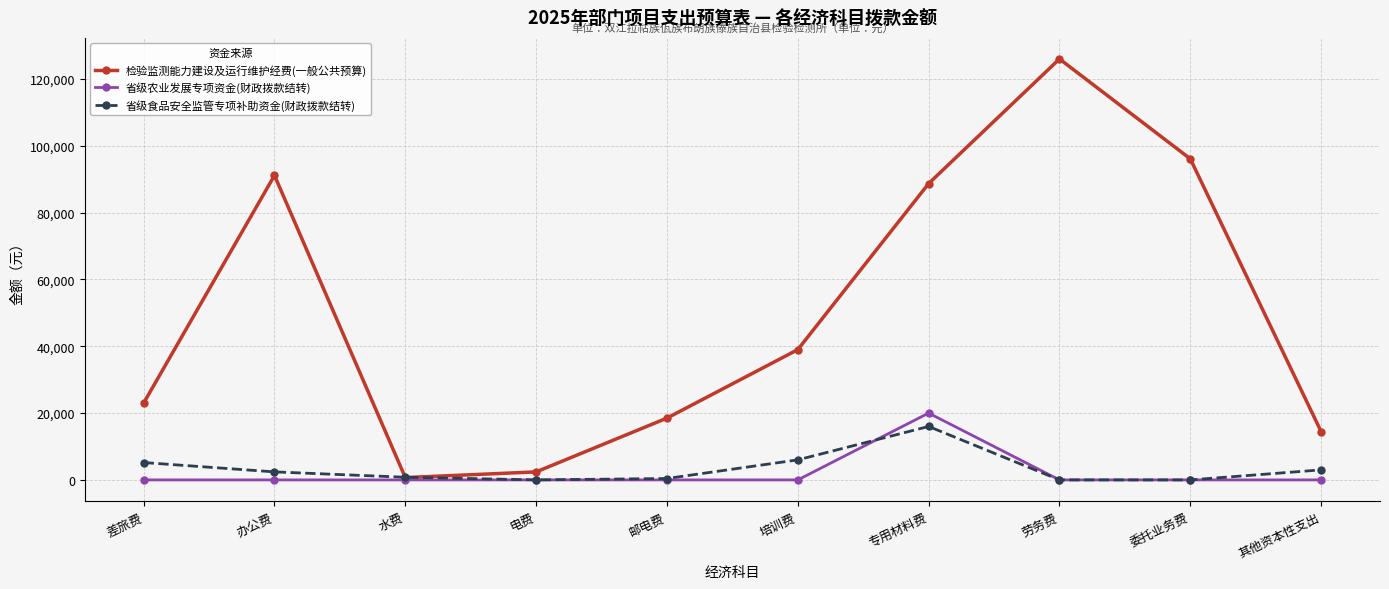

What is the difference between the maximum and second lowest values in the 省级食品安全监管专项补助资金(财政拨款结转) series?

16000